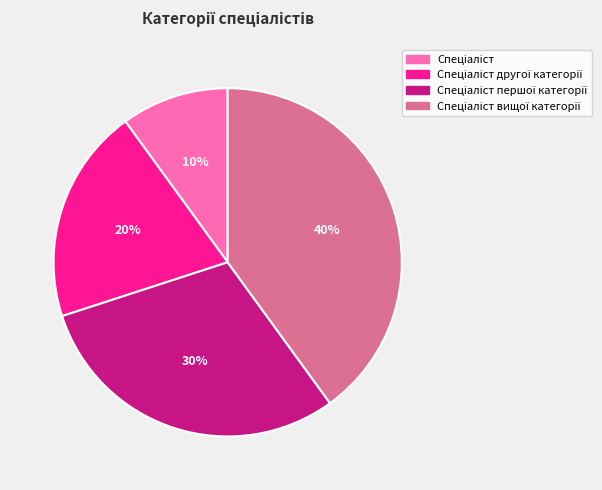

To the nearest percent, what is the difference between the largest and smallest slice percentages?

30%